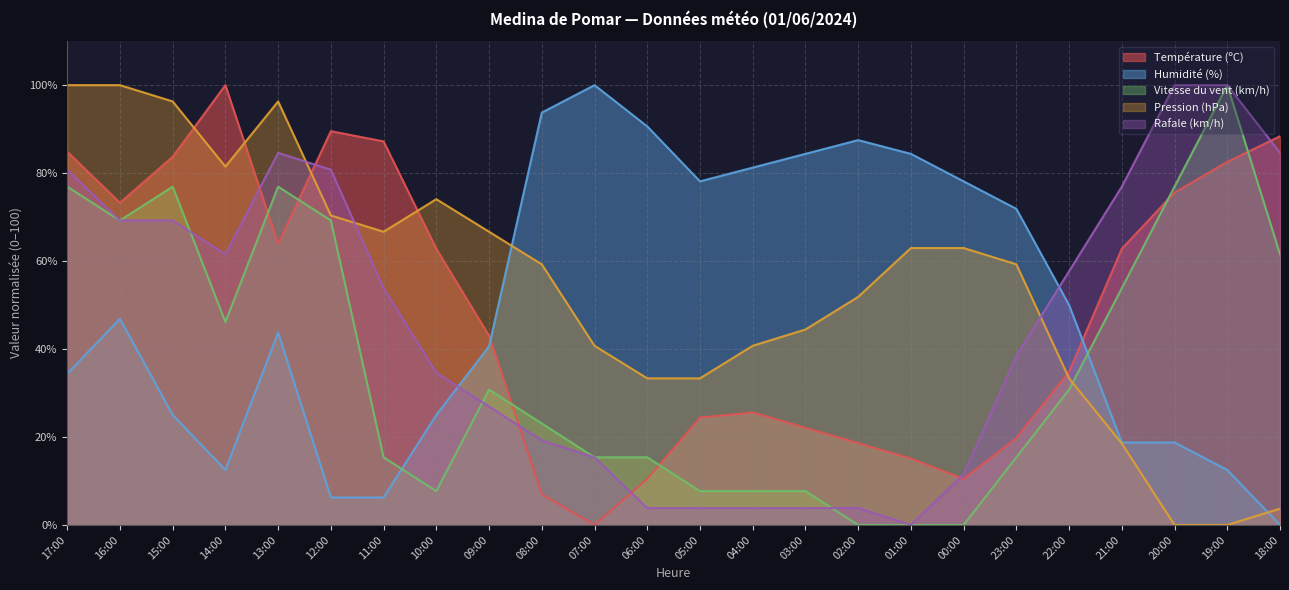

What is the sum of all Rafale (km/h) values?

1084.6